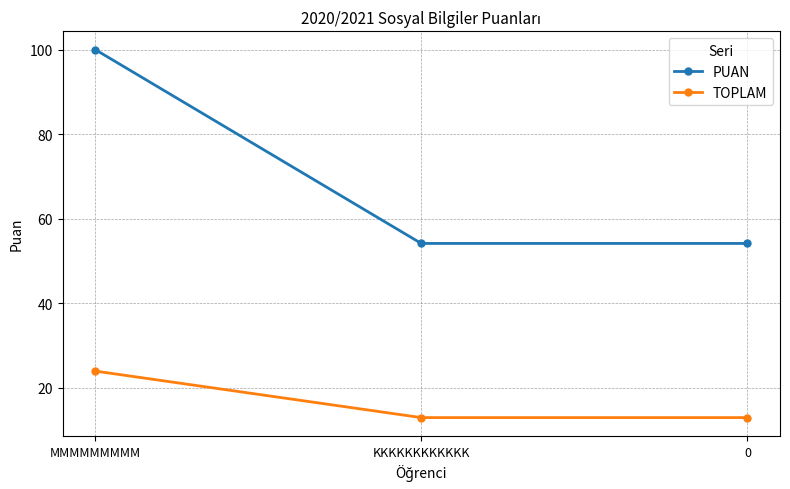

What is the label of the 3rd point from the right?

MMMMMMMMM